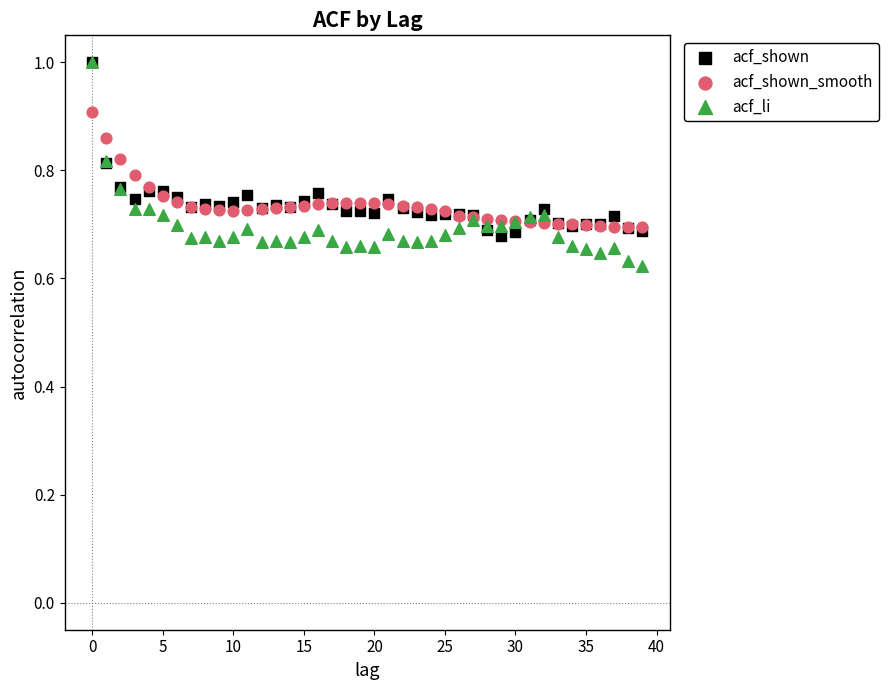

Which series contains the lowest Y value?

acf_li